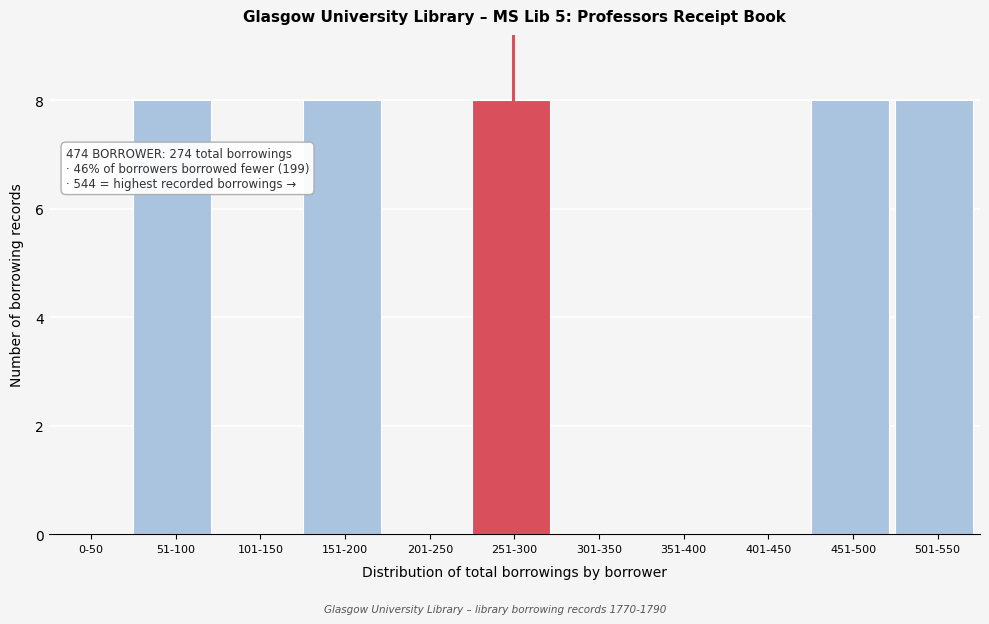

Reading left to right, extract all data points from this chart.

0-50=0	51-100=8	101-150=0	151-200=8	201-250=0	251-300=8	301-350=0	351-400=0	401-450=0	451-500=8	501-550=8